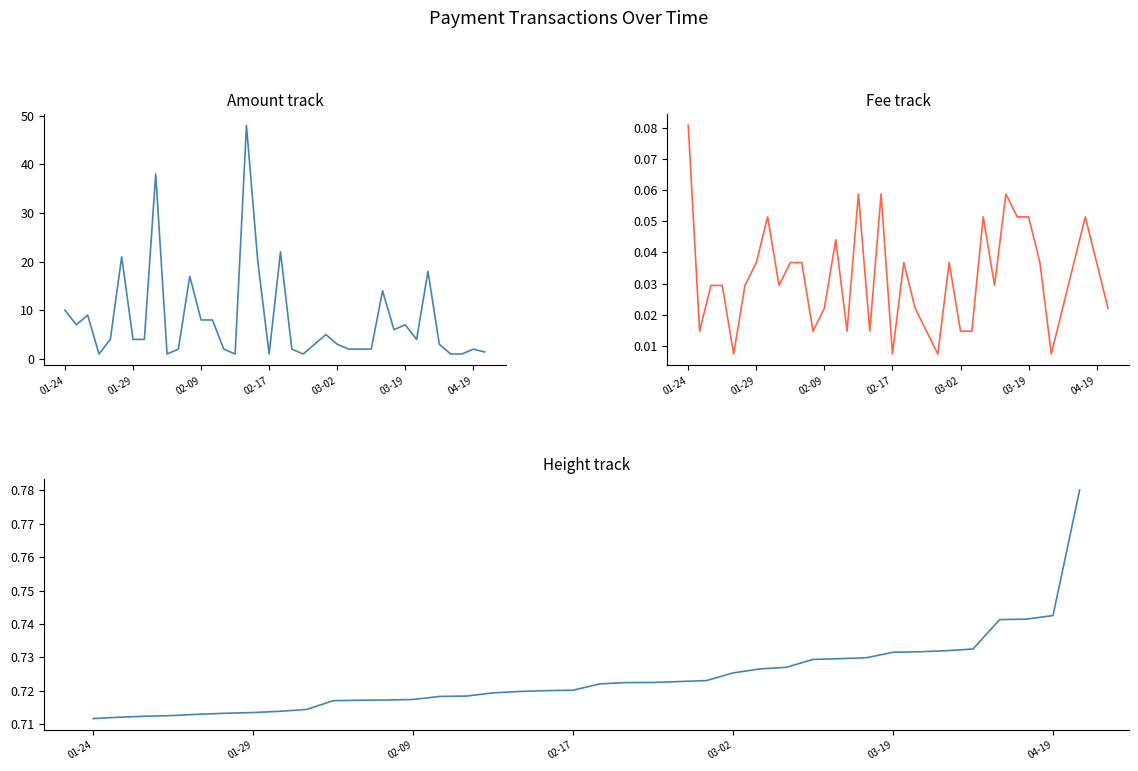

What position from the right is 8?

30